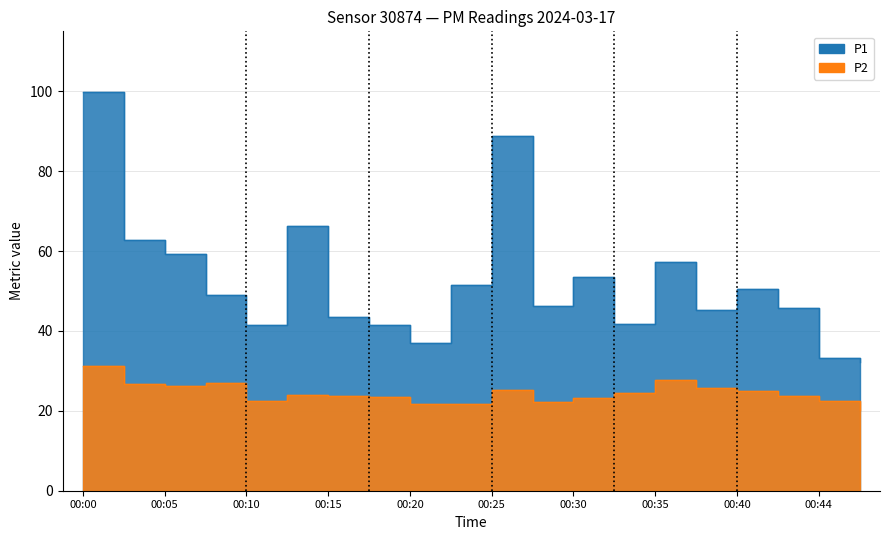

Which series has the widest spread of values?

P1